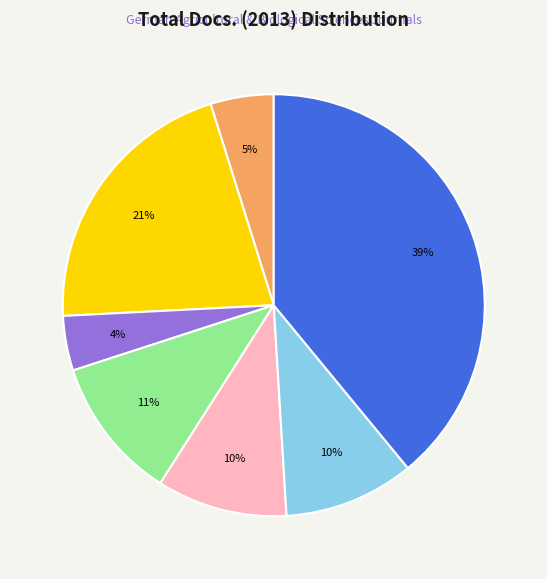

Is there a majority slice in this chart?

No